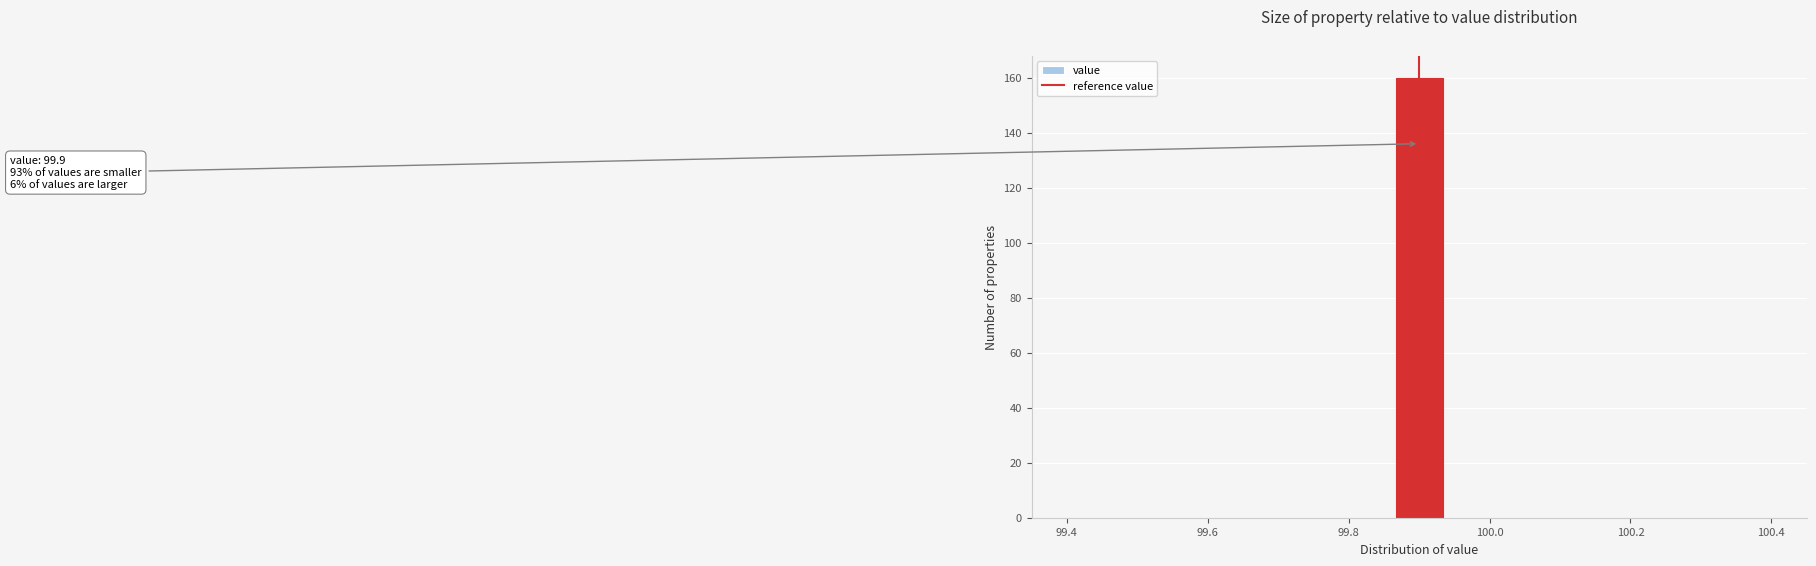

Around what value on the x-axis is the tallest bar? Give the approximate position of its centre, as read against the axis.

99.90